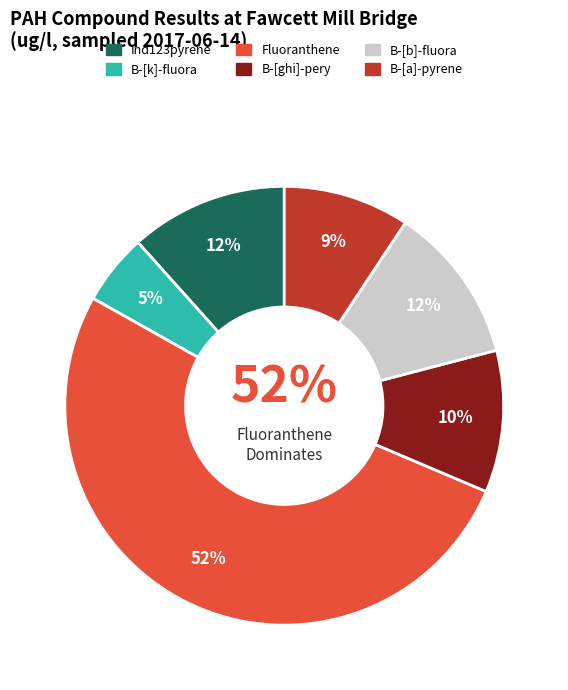

Combined, what portion of the pie is B-[ghi]-pery and Ind123pyrene?

22.1%